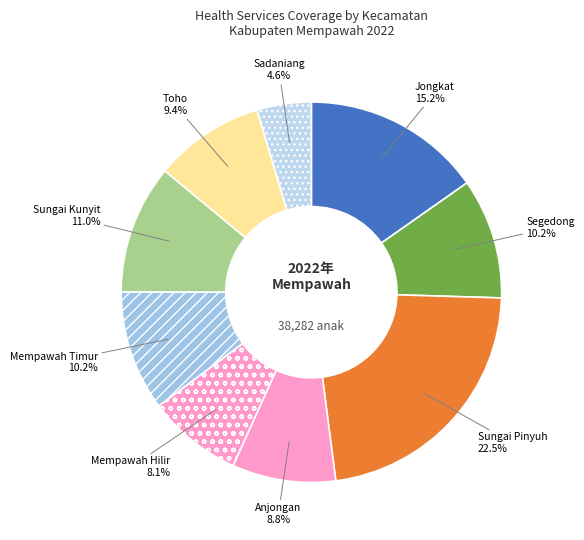

What is the smallest slice in the pie chart?

Sadaniang